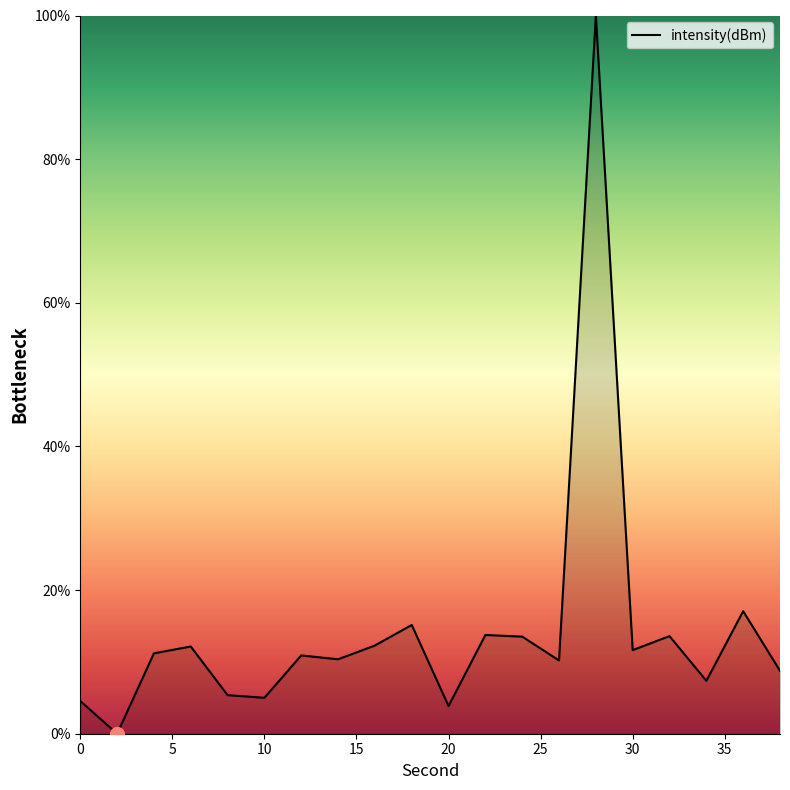

What is the difference between the maximum and minimum values?

100.0